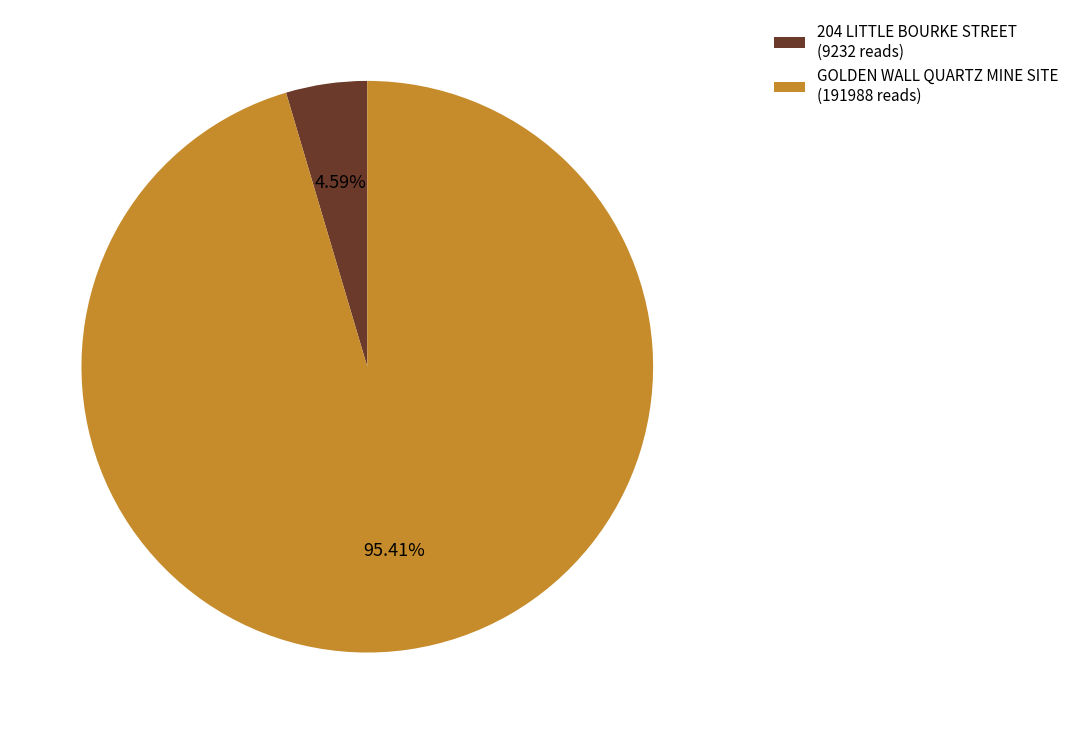

To the nearest percent, what is the difference between the largest and smallest slice percentages?

91%